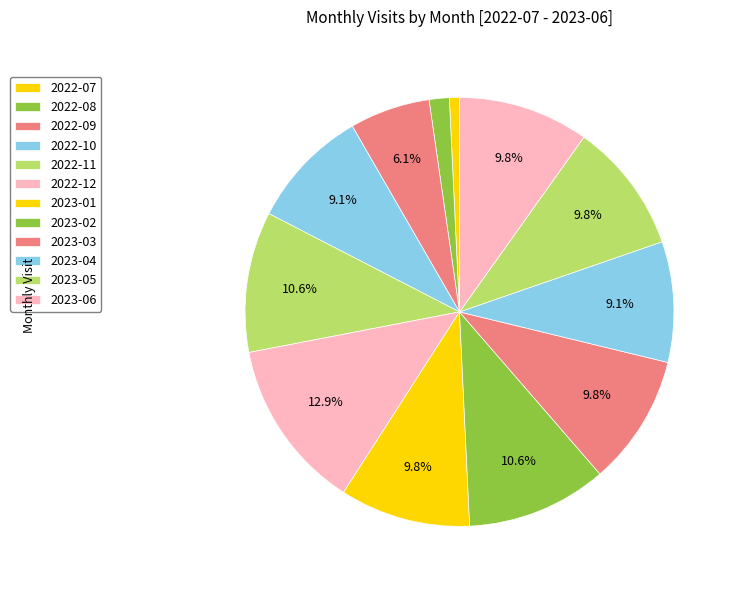

To the nearest percent, what is the average slice percentage?

8%